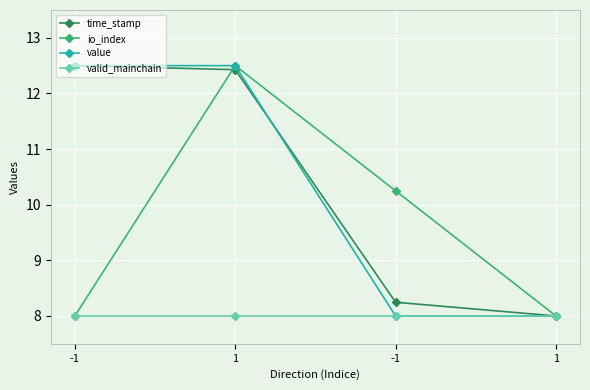

What is the highest value of the time_stamp series?

12.5